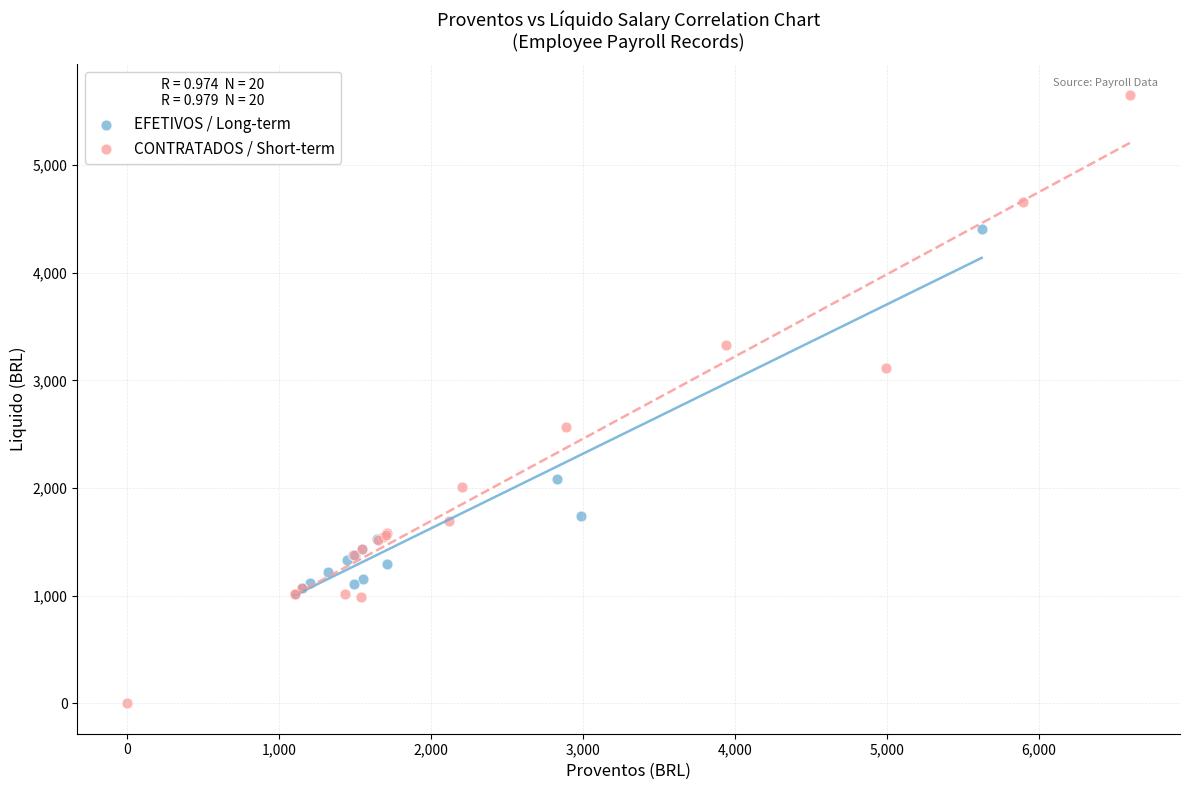

Which series has the largest Y range (max minus min)?

CONTRATADOS / Short-term